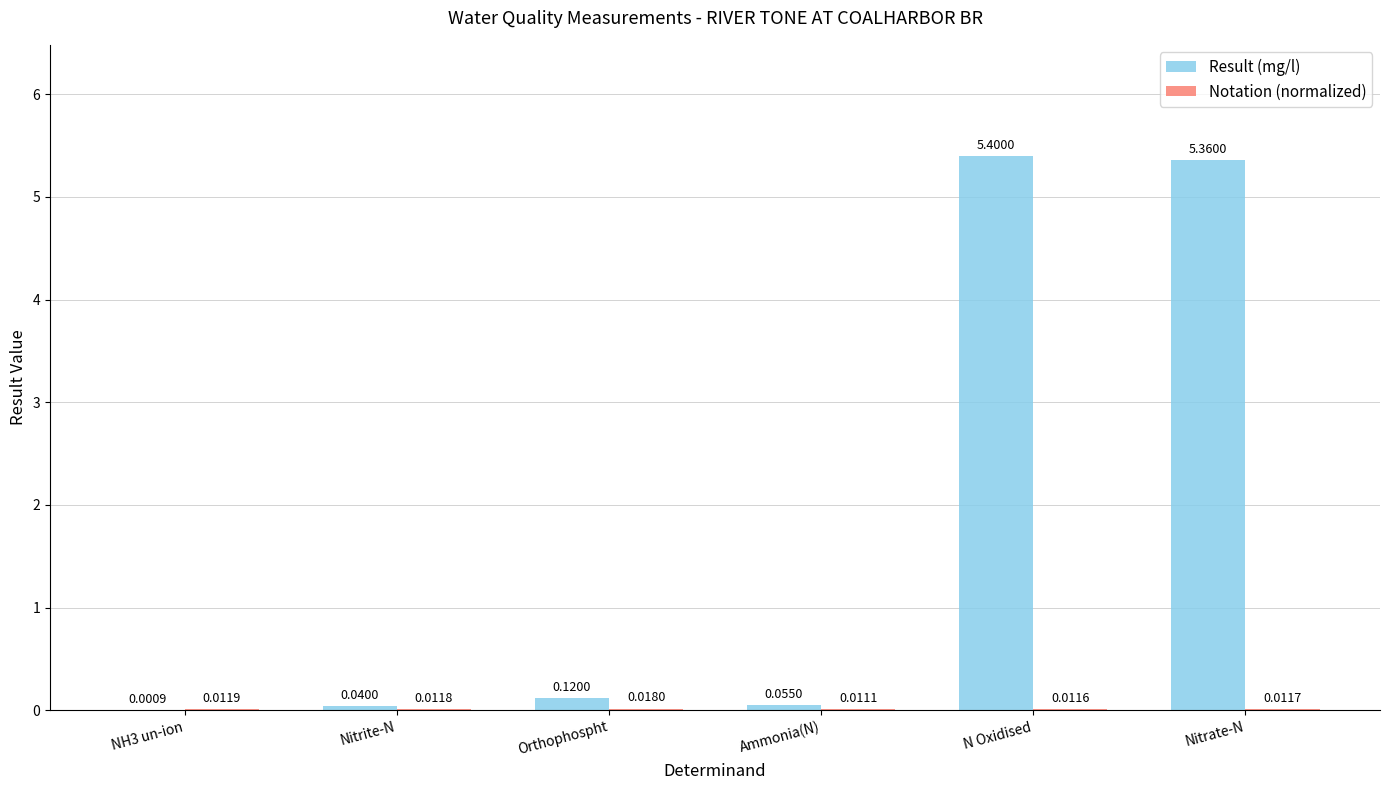

Which category has the highest value across all series?

N Oxidised